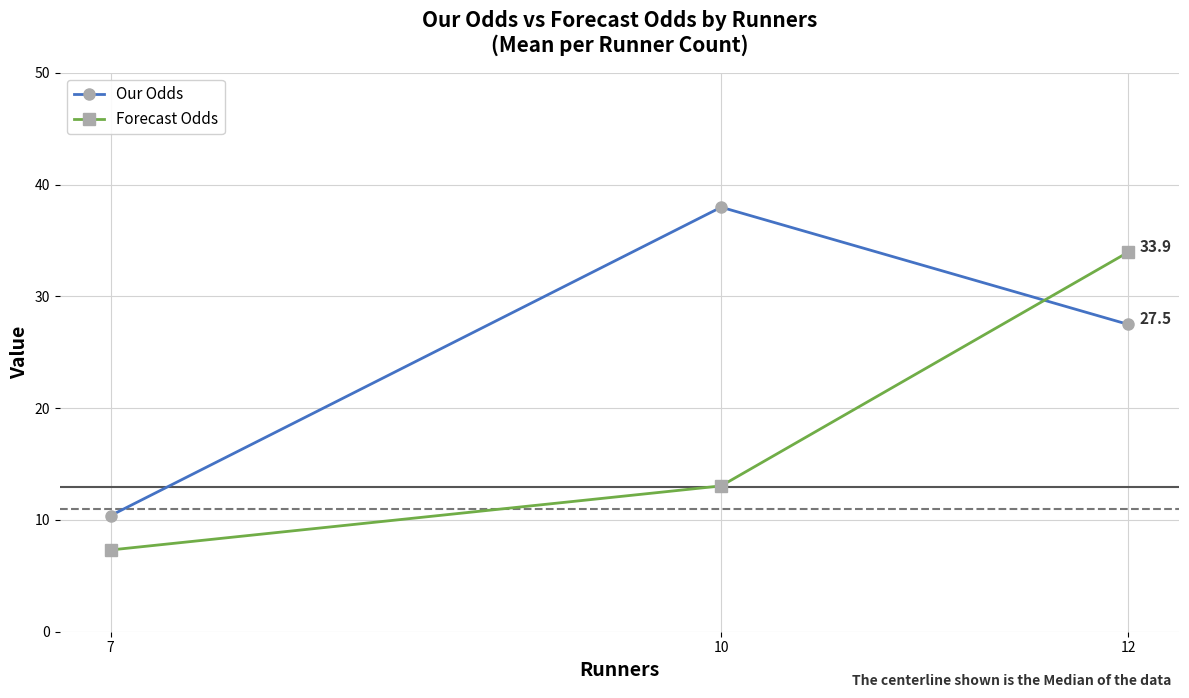

Which label corresponds to the largest value in the chart?

10